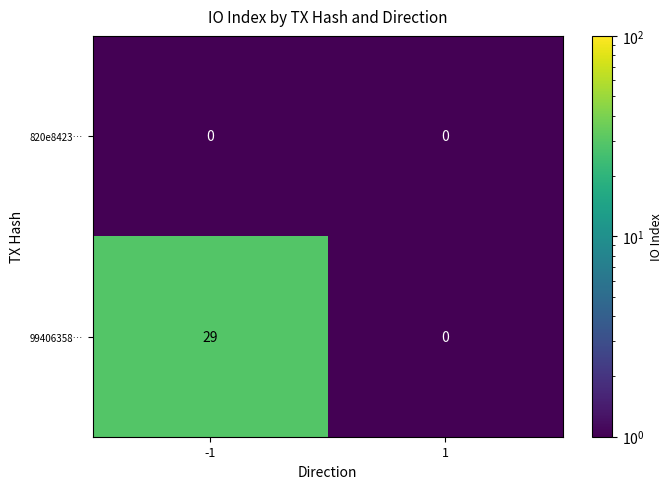

How many distinct data groups are displayed?

2